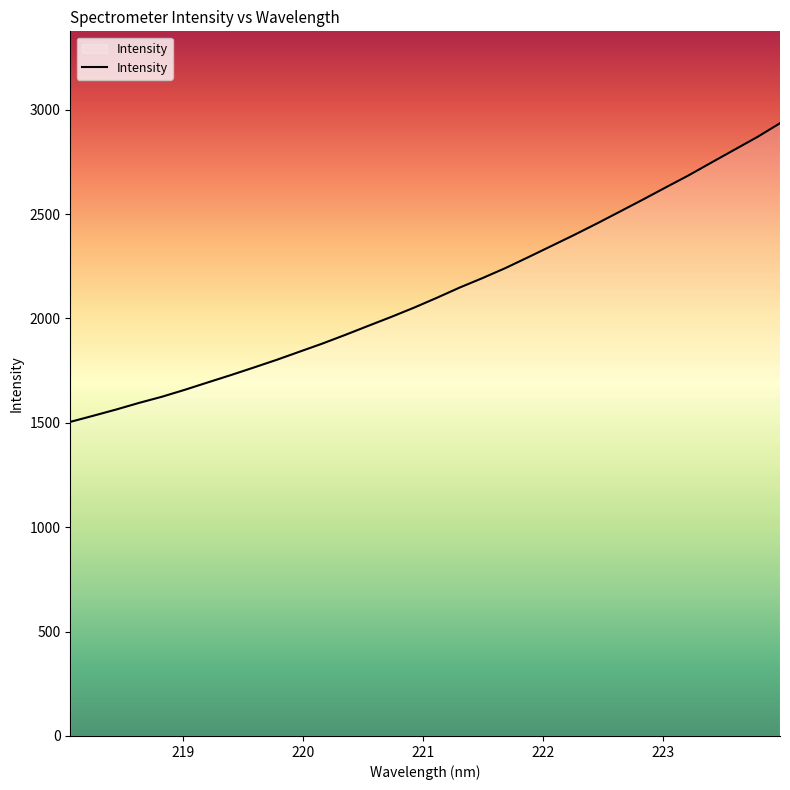

What is the maximum value shown in the chart?

2934.9